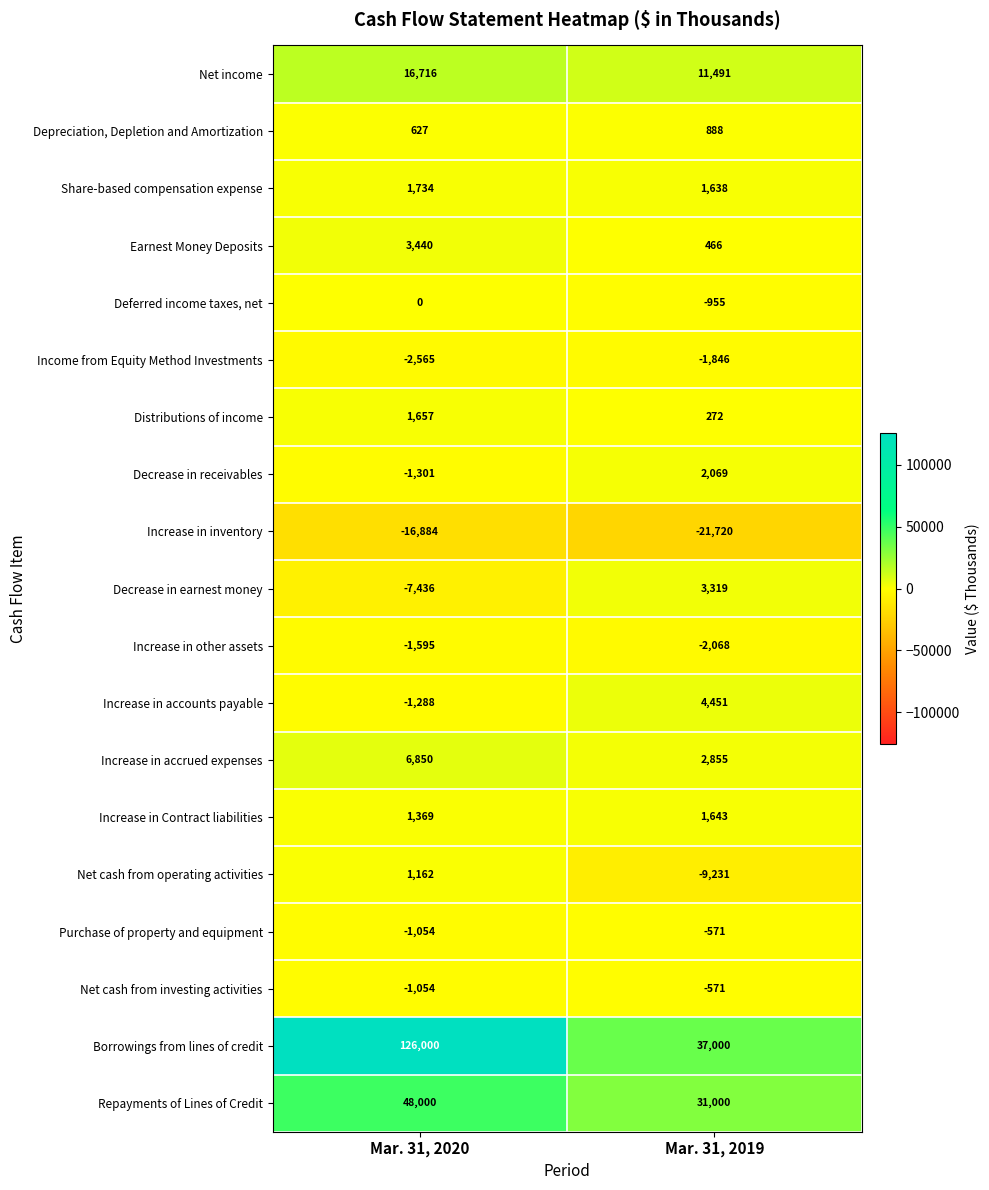

List the labels in order of Increase in Contract liabilities value, largest first.

Mar. 31, 2019, Mar. 31, 2020